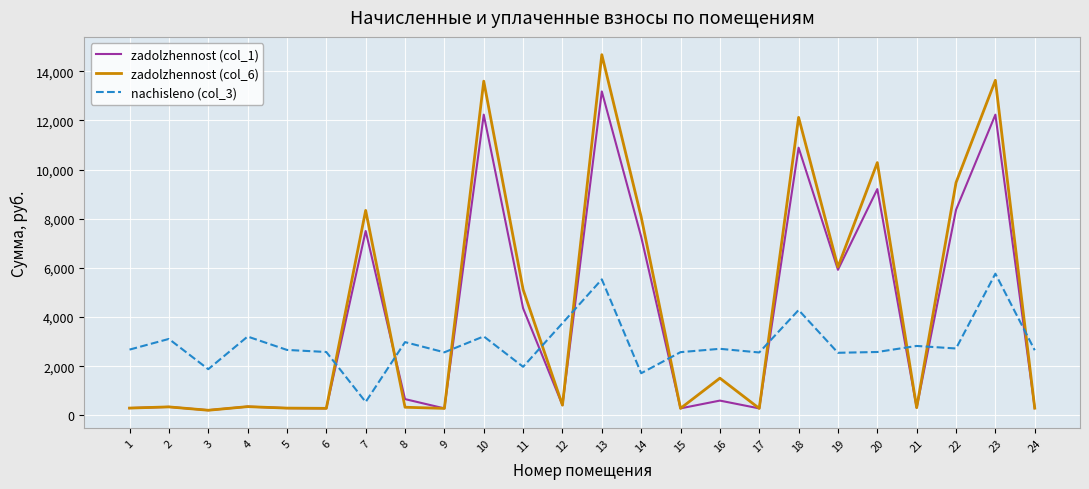

At which category is the sum across all series the highest?

13